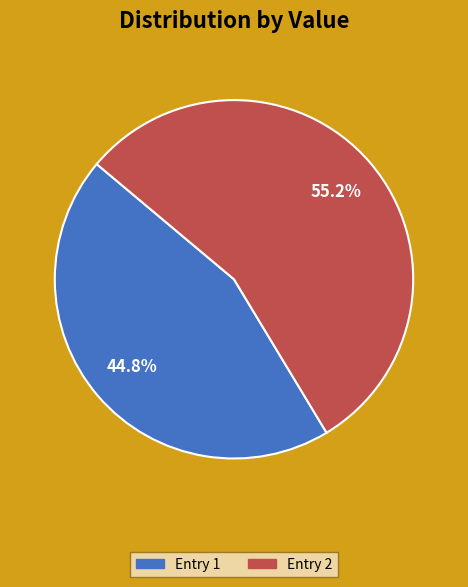

Is there any slice that represents more than half of the pie?

Yes